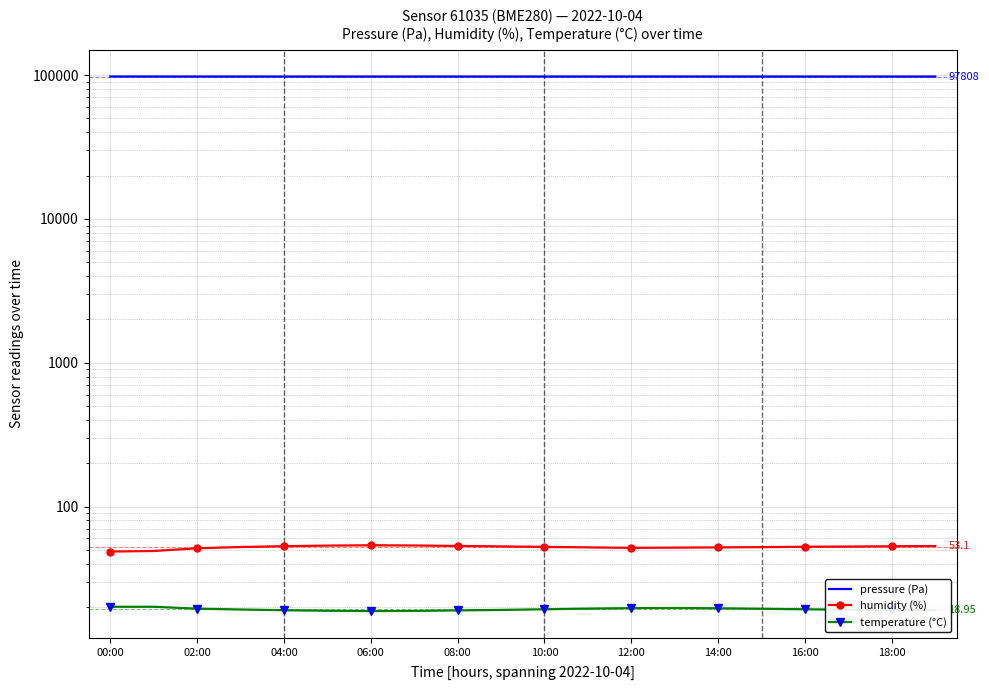

What are all the series names shown in the legend?

pressure (Pa), humidity (%), temperature (°C)